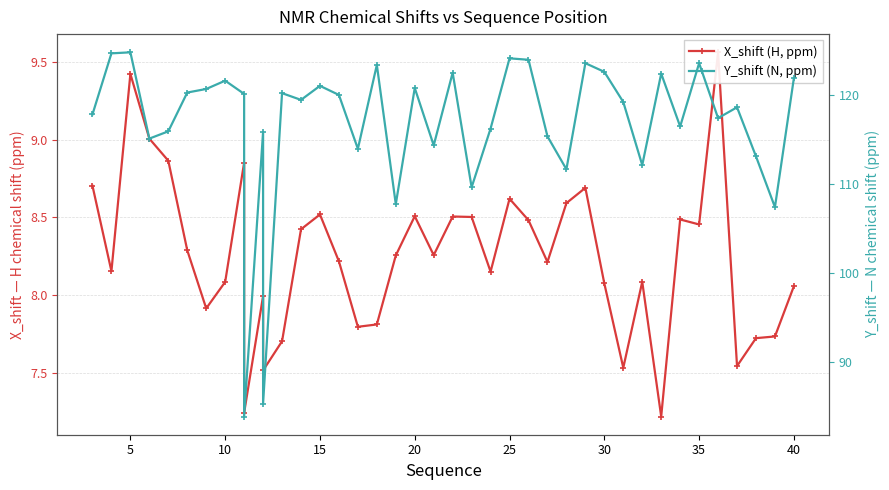

The value of Y_shift (N, ppm) at 13 is 160.5. True or false?

False